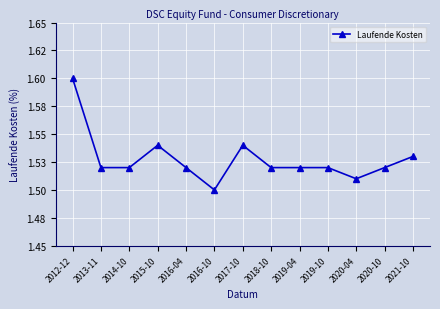

Reading left to right, transcribe all the data shown in this chart.

2012-12=1.6	2013-11=1.5	2014-10=1.5	2015-10=1.5	2016-04=1.5	2016-10=1.5	2017-10=1.5	2018-10=1.5	2019-04=1.5	2019-10=1.5	2020-04=1.5	2020-10=1.5	2021-10=1.5